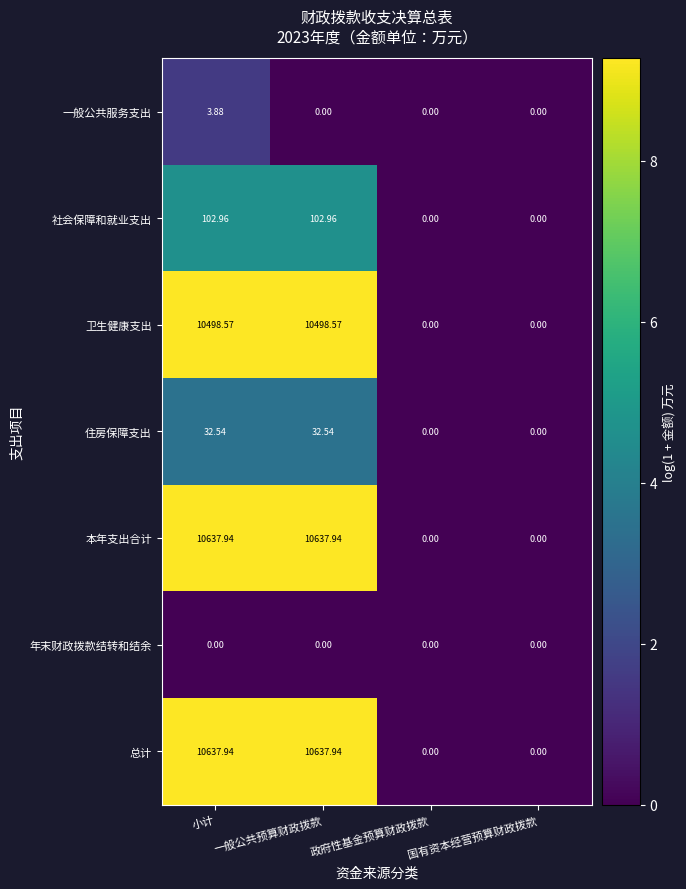

At which category is the sum across all series the highest?

小计